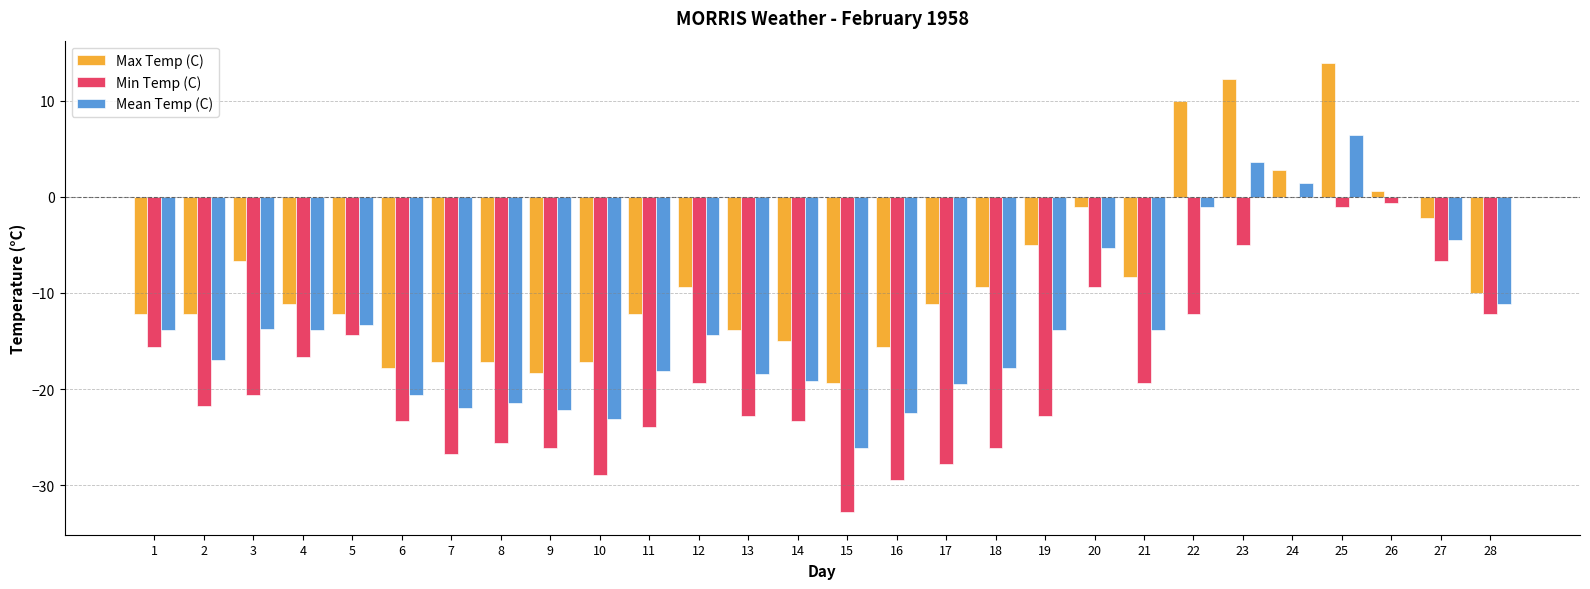

Is it true that Mean Temp (C) equals -6.2 at 1?

False